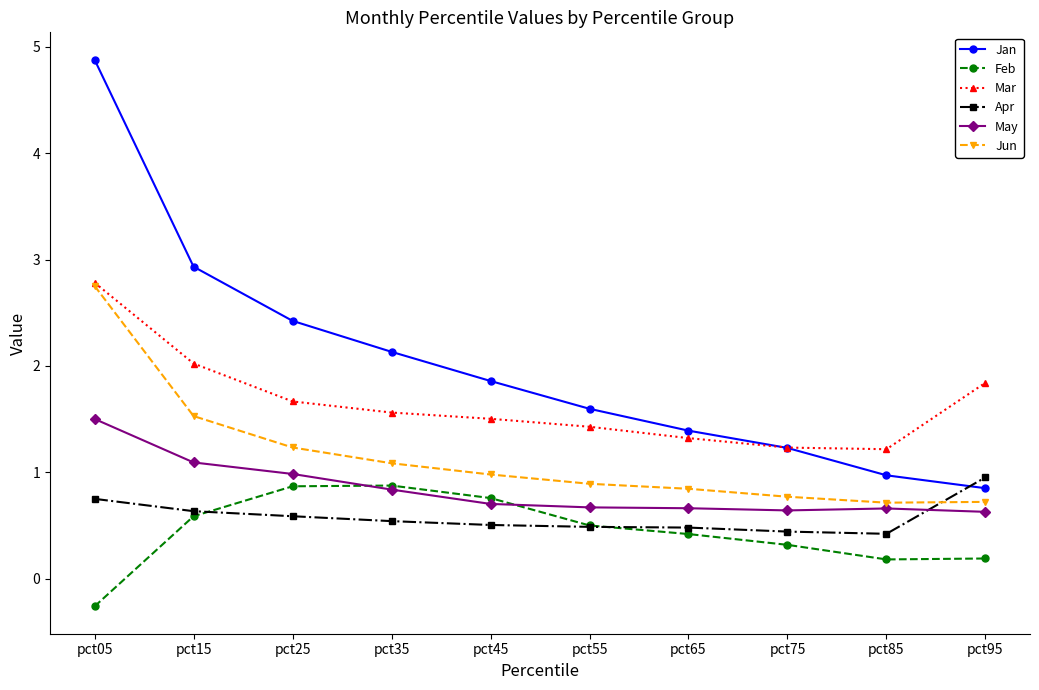

Is the value of Apr at pct45 greater than the value of Feb at pct45?

No